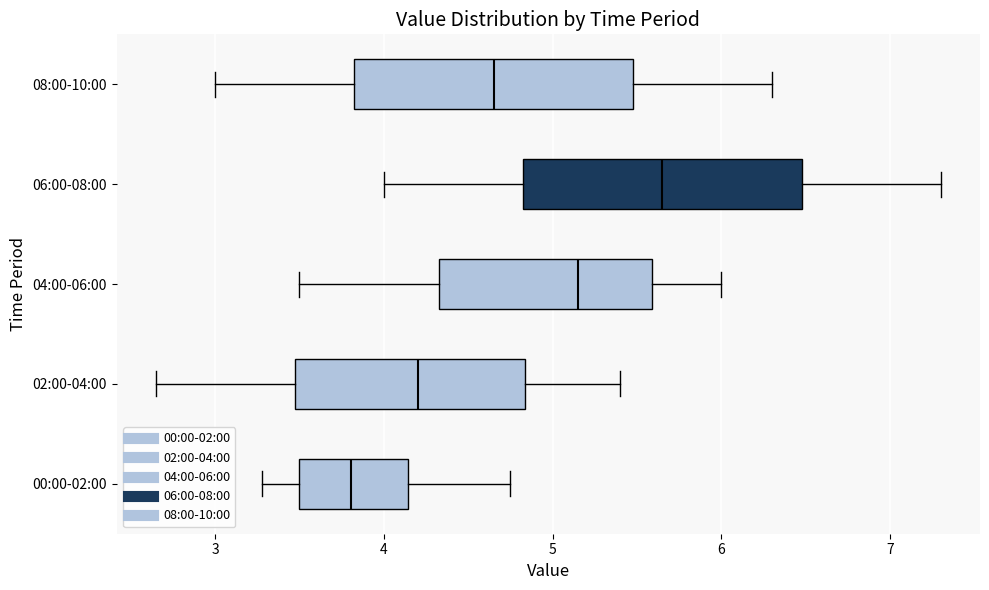

Which box has the furthest to the right median line?

06:00-08:00